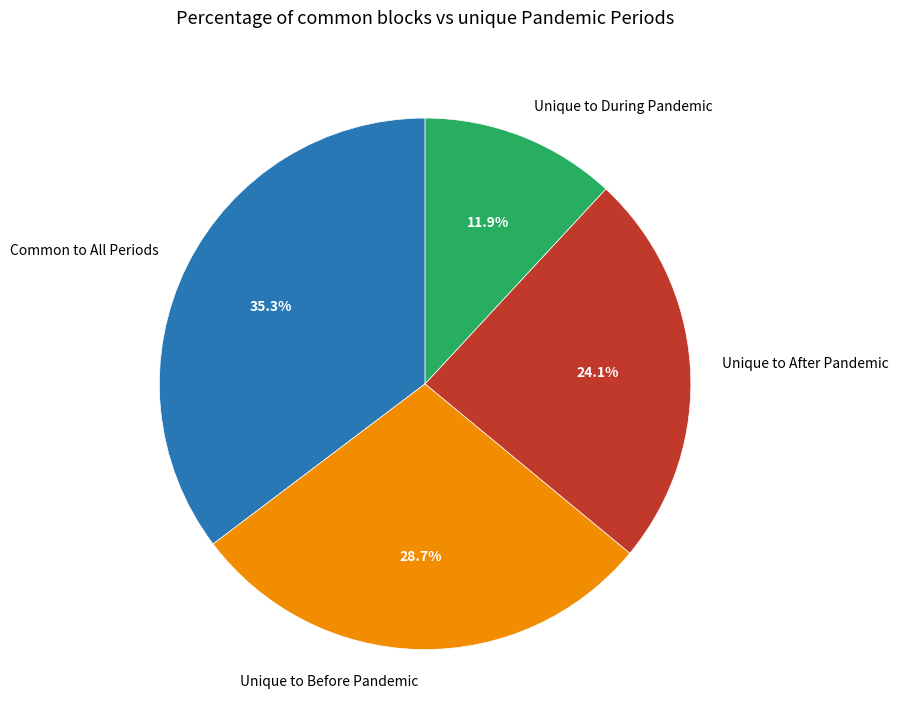

Is Unique to Before Pandemic the majority of the pie?

No